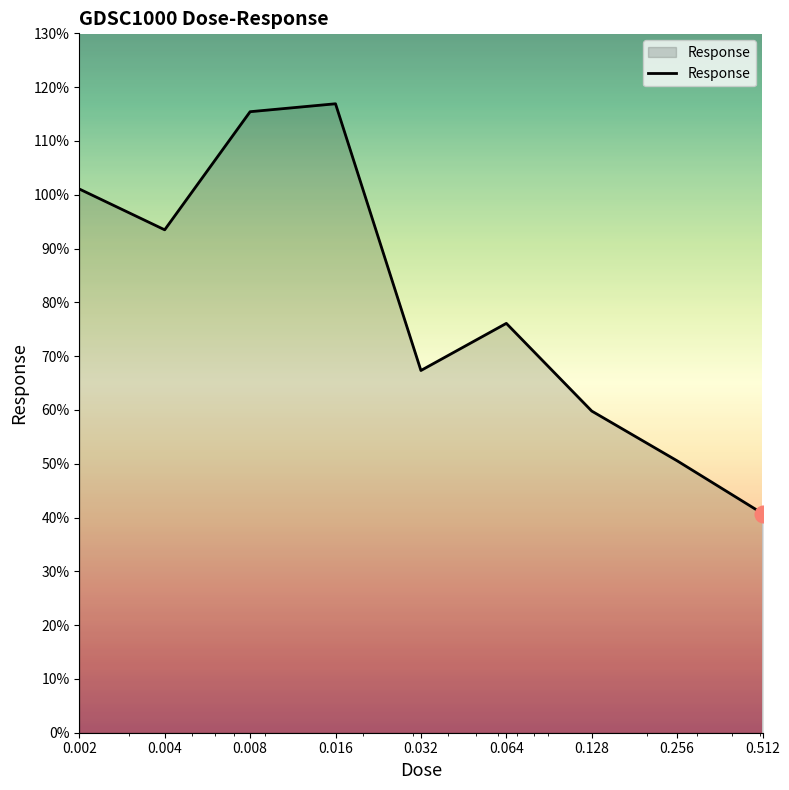

What is the difference between the maximum and minimum values?

76.2